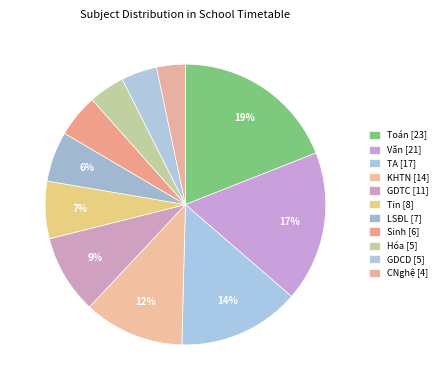

The Sinh slice represents 5% of the pie. True or false?

True